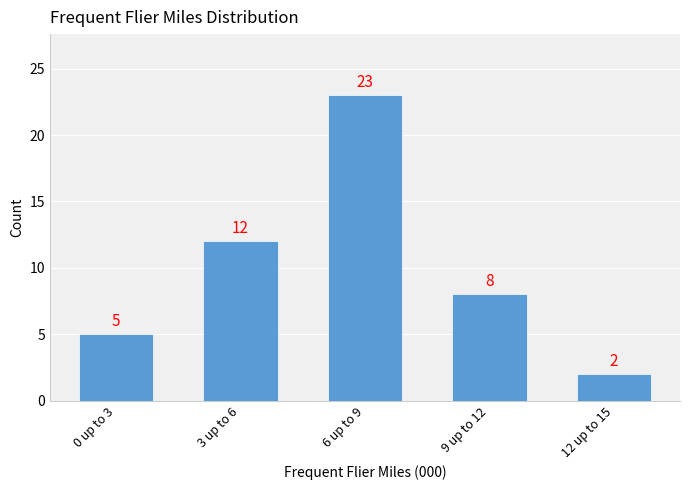

Where is the data nearest to the value 12?

3 up to 6